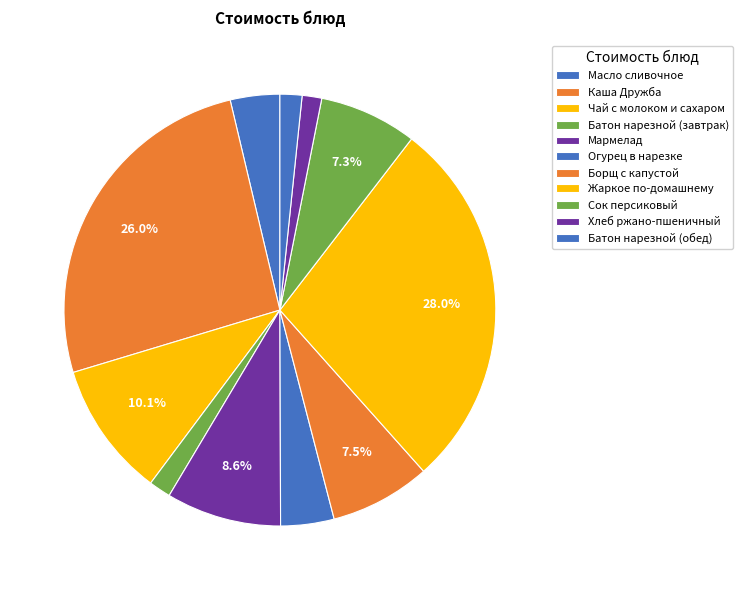

How many segments does this pie chart have?

11